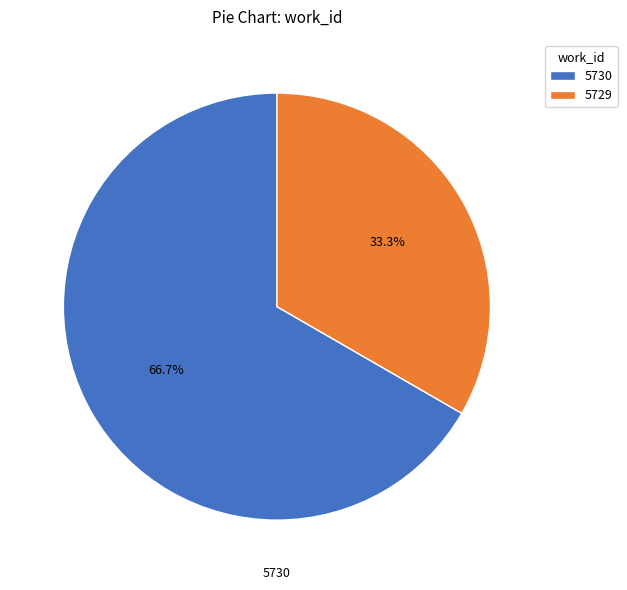

Which category has the smallest portion of the pie?

5729